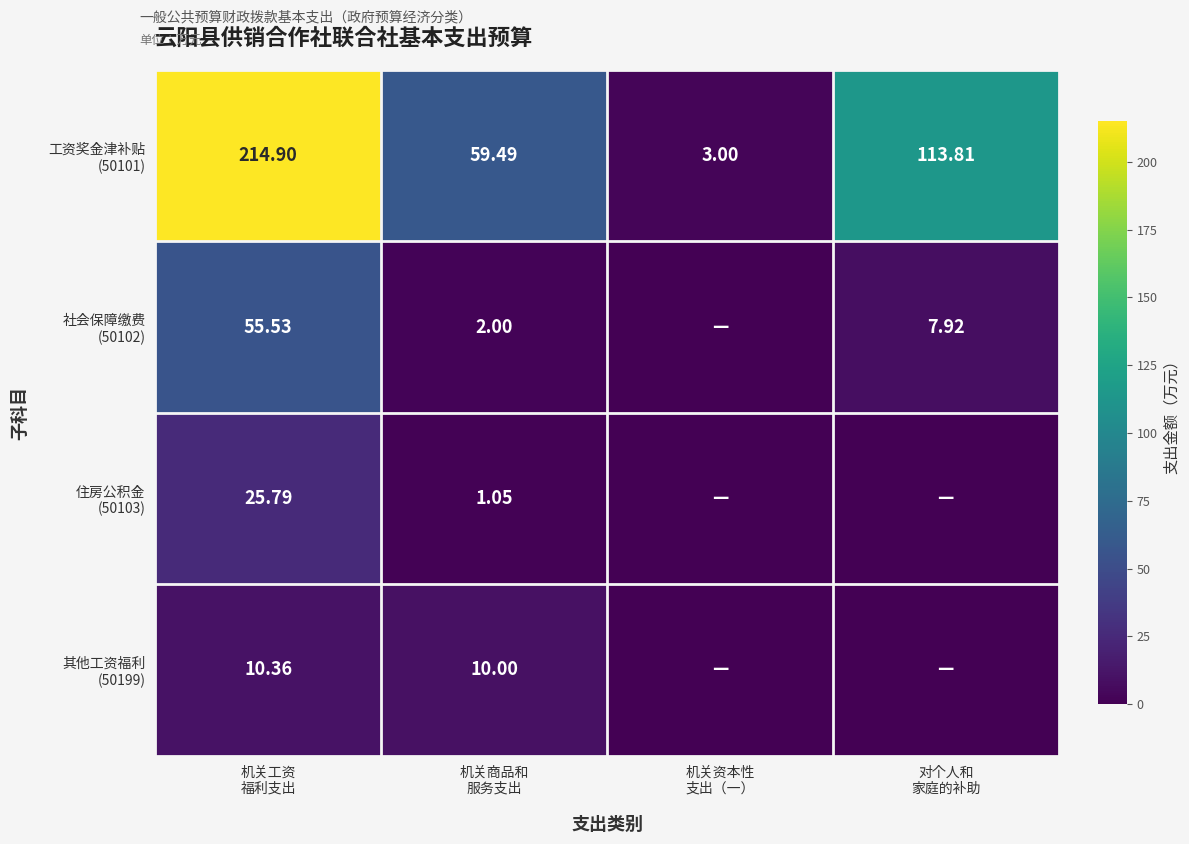

At how many categories does at least one series exceed 36?

3